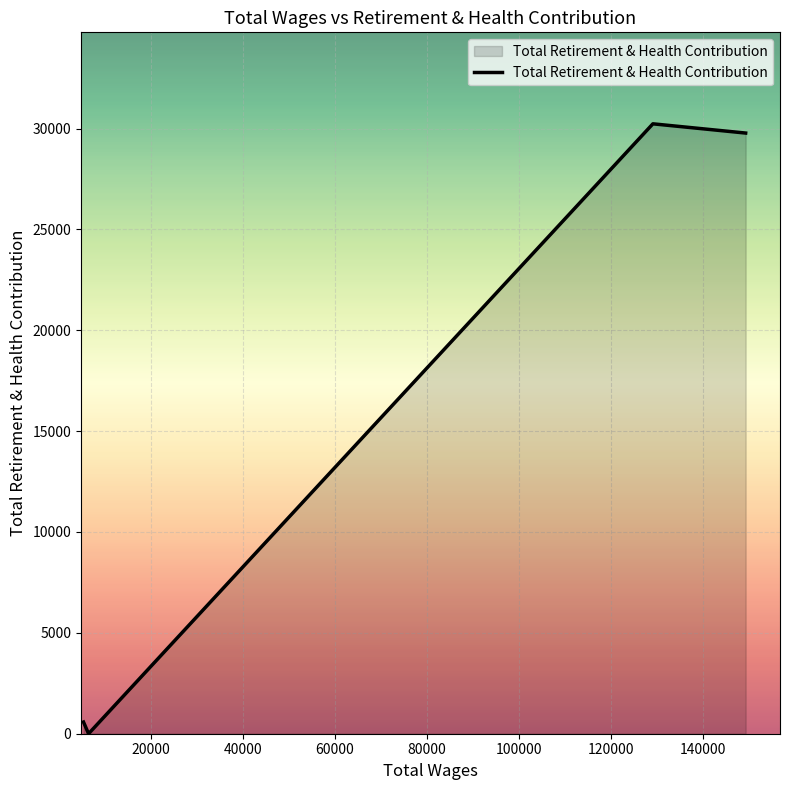

What is the maximum value shown in the chart?

30234